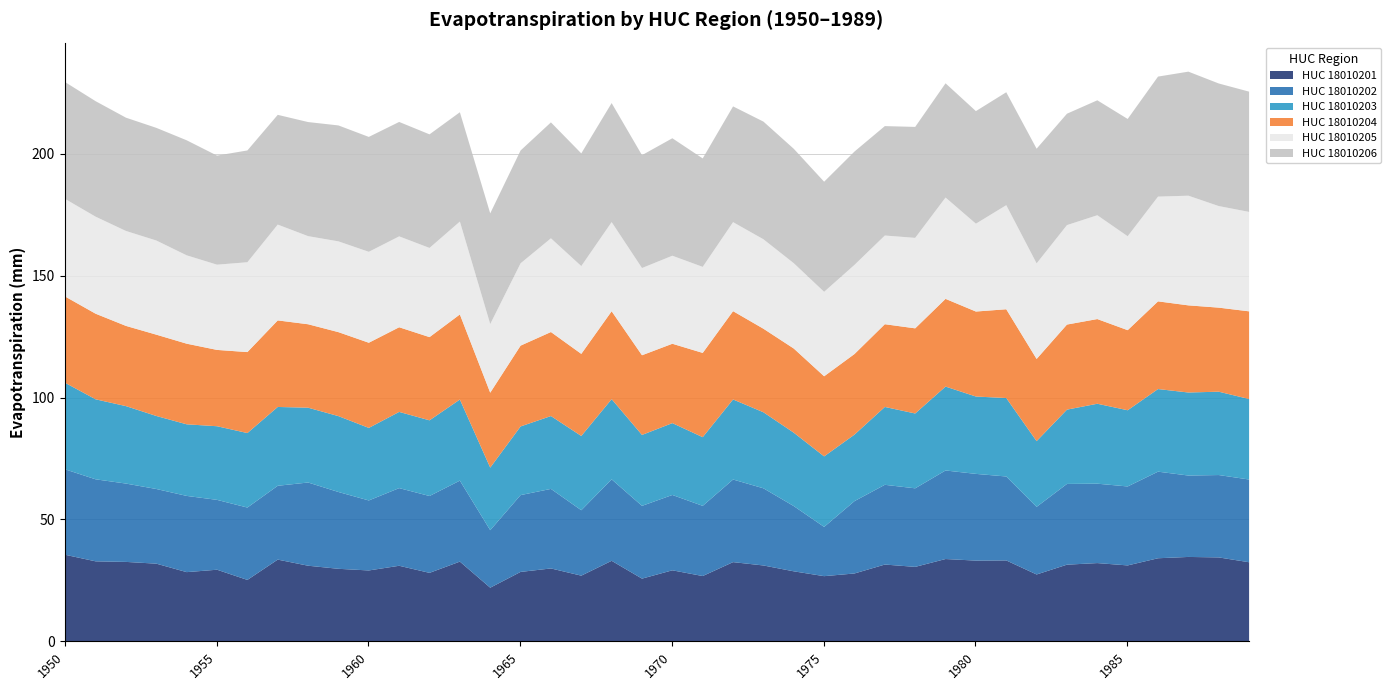

Between 1972 and 1983, which series saw the biggest shift?

HUC_18010205